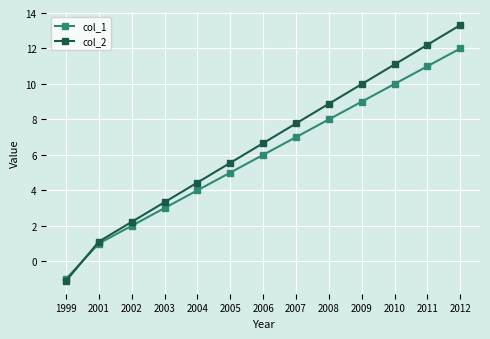

How many data points in col_2 are less than 6?

6